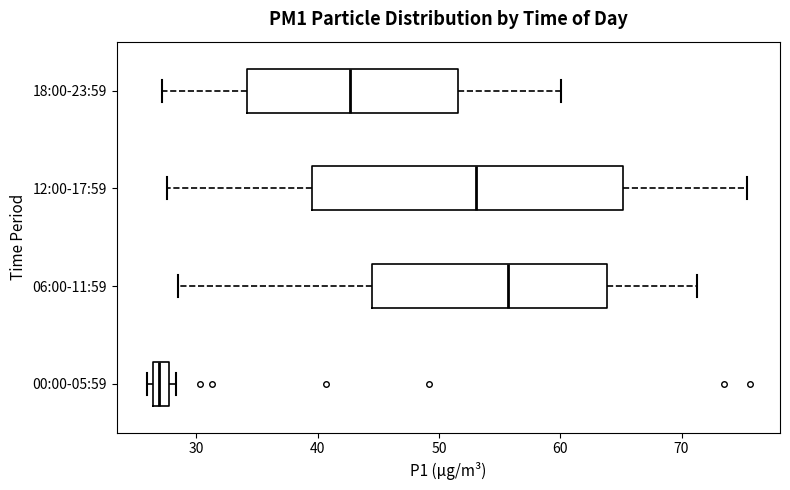

Which box has the furthest to the right median line?

06:00-11:59